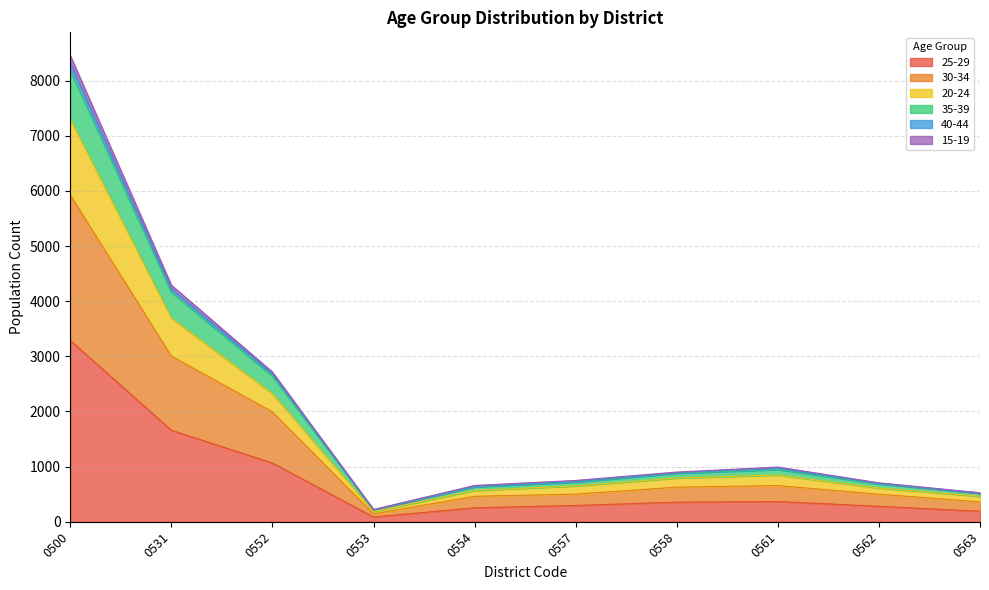

At which category is the sum across all series the highest?

0500